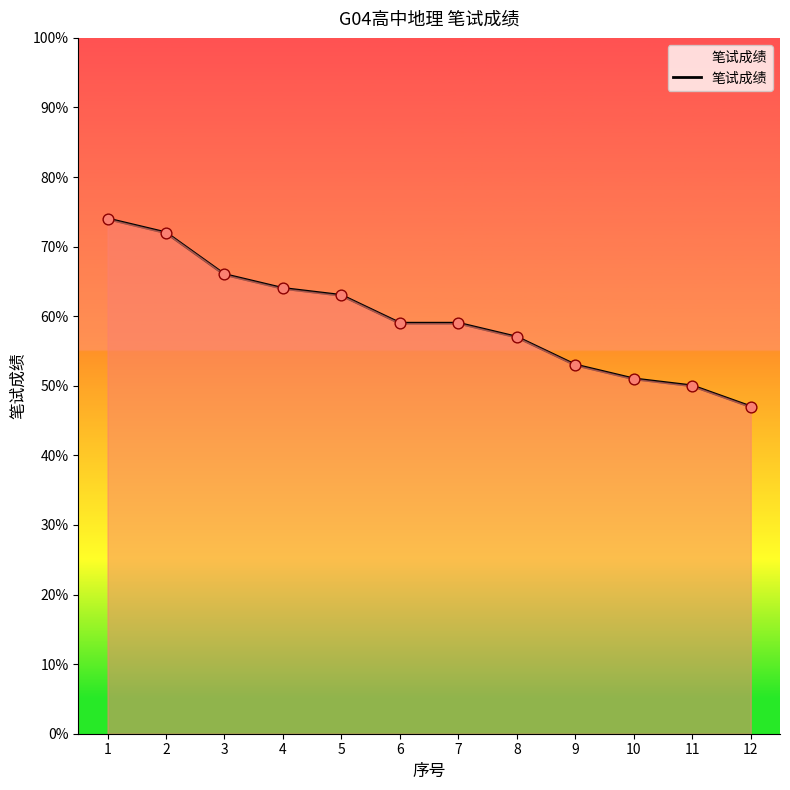

What is the ratio of the value at 1 to the value at 12?

1.6